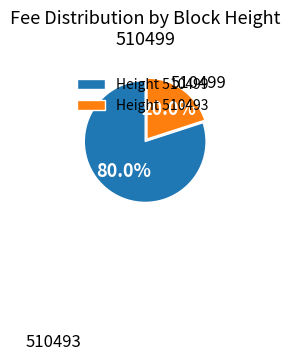

What is the total percentage of 510499 and 510493?

100.0%